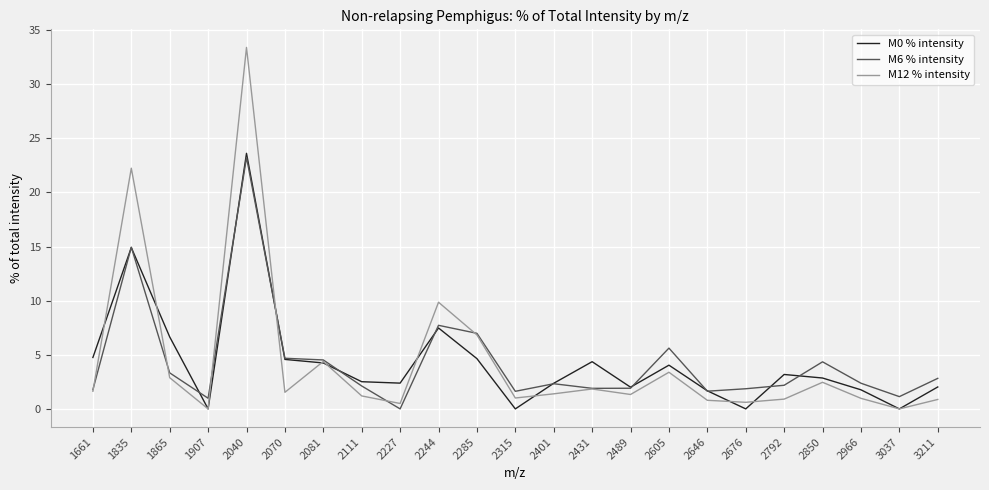

True or false: M6 % intensity has more than 0 points higher than both neighbors.

True